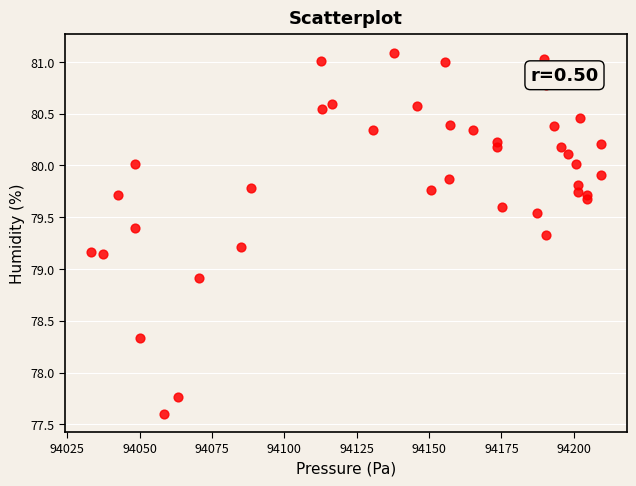

What Y value in the scatter plot is closest to 79?

78.9